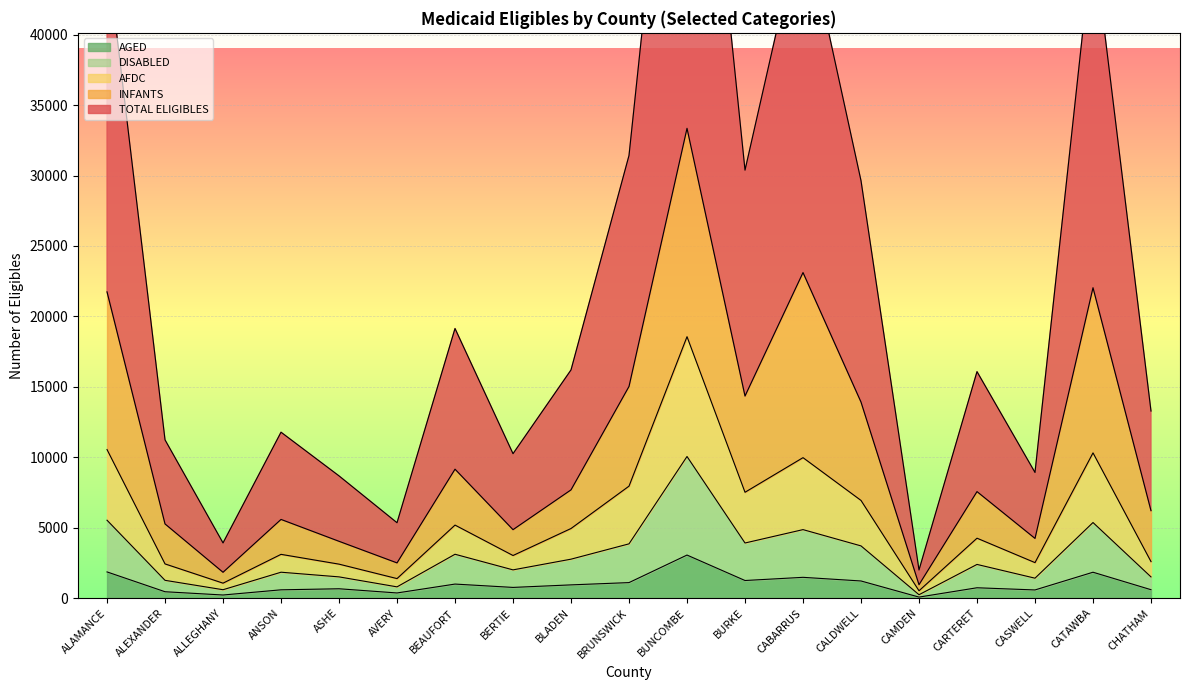

Reading left to right, extract all data points from this chart.

TOTAL ELIGIBLES: 45819	11235	3918	11779	8678	5352	19142	10254	16200	31427	70515	30383	48512	29635	1996	16079	8920	46918	13281
INFANTS: 21745	5269	1836	5588	4035	2502	9155	4861	7687	15029	33355	14349	23114	13920	954	7563	4240	22039	6209
DISABLED: 5531	1264	597	1840	1509	800	3115	2006	2766	3854	10055	3914	4864	3708	242	2393	1416	5367	1506
AFDC: 10548	2429	1063	3108	2413	1387	5186	3026	4943	7951	18562	7516	9973	6936	522	4255	2521	10312	2593
AGED: 1861	454	222	590	665	367	998	761	941	1103	3058	1251	1477	1218	74	736	581	1839	598